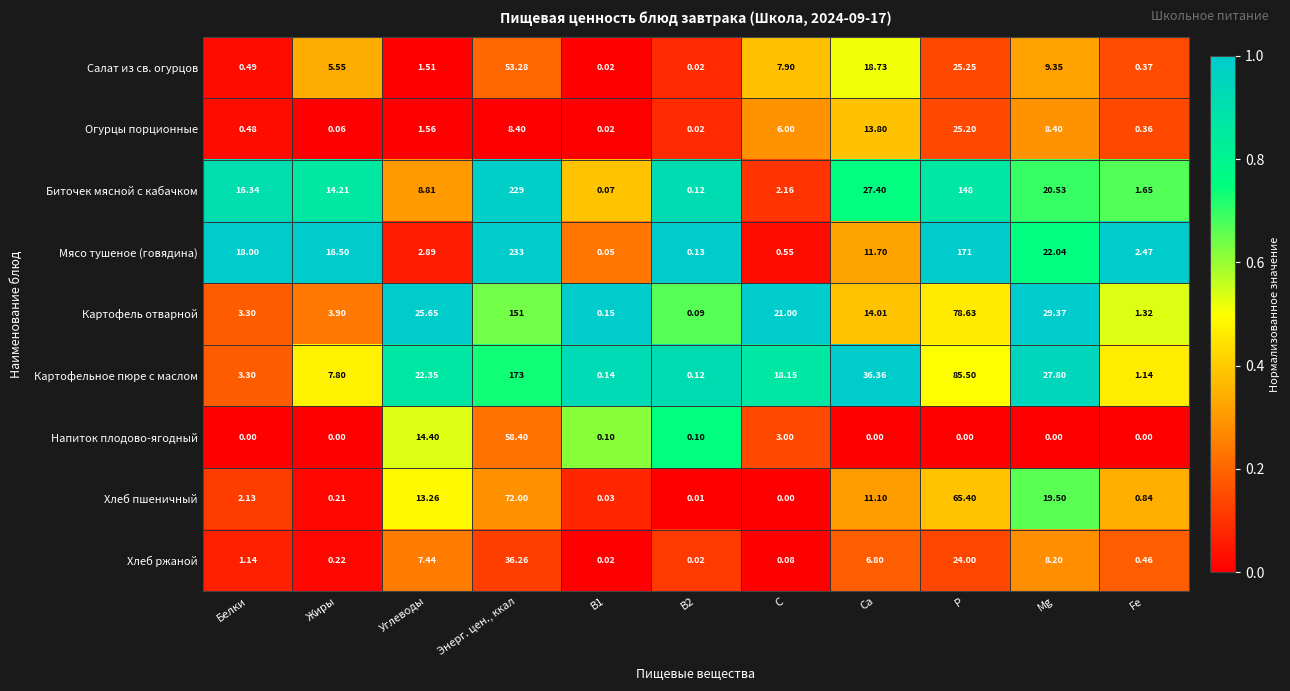

Which series changed the most between Энерг. цен., ккал and Fe?

Мясо тушеное (говядина)